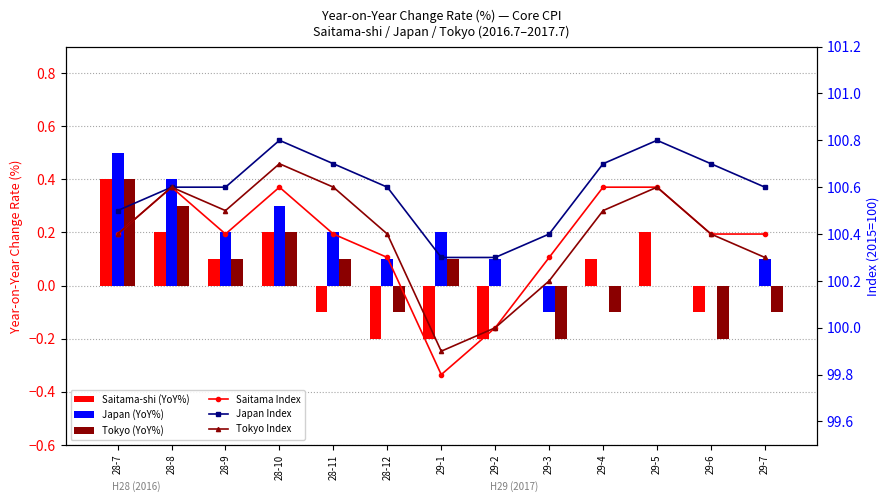

Are the bars horizontal?

No